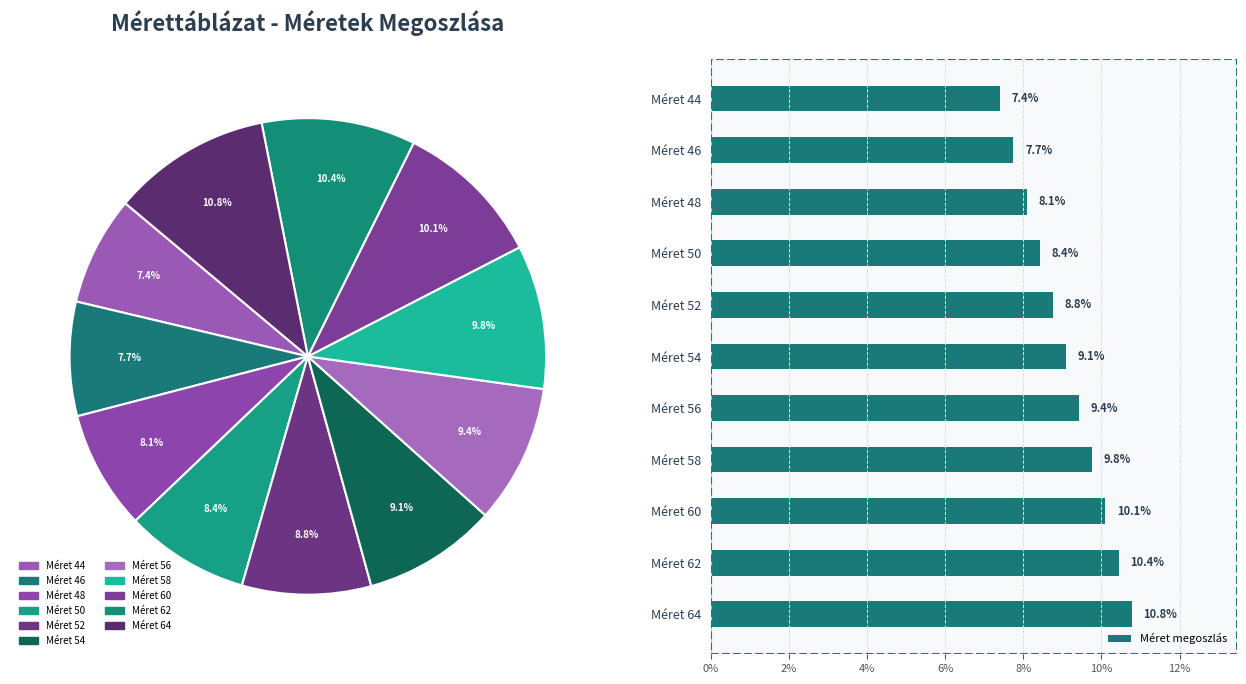

Count the number of slices in the pie.

11